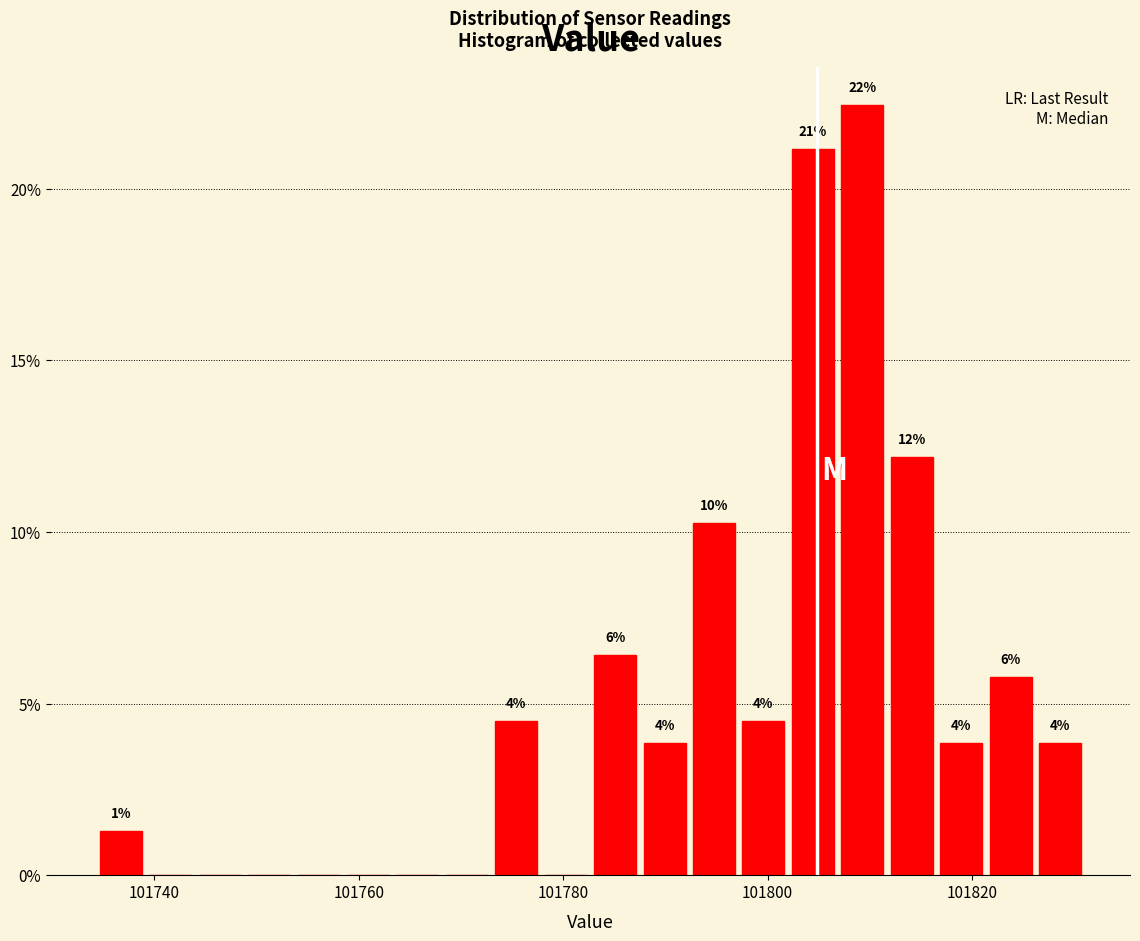

Around what value on the x-axis is the tallest bar? Give the approximate position of its centre, as read against the axis.

101810